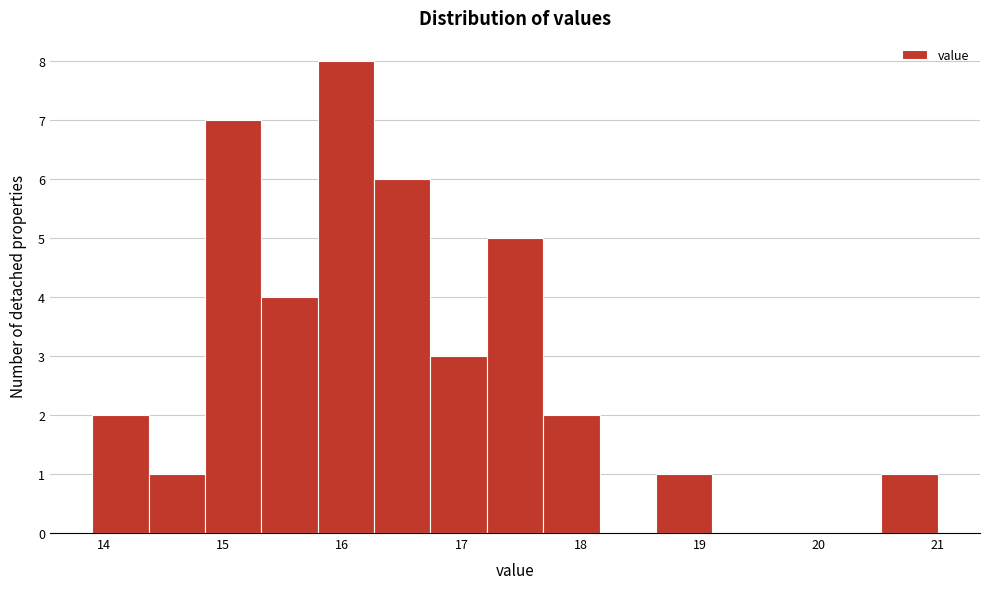

How tall is the bar that spans 16.3 to 16.7 on the x-axis? Neither the bar edges nor the heights are printed on the chart, so give them approximately, as read against the axes.

6